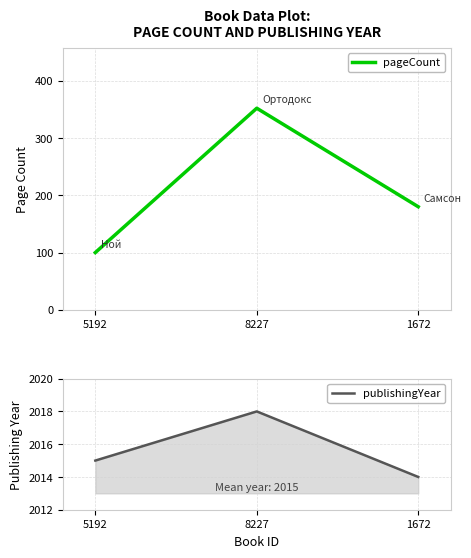

Is this an area chart (filled region under the line)?

No